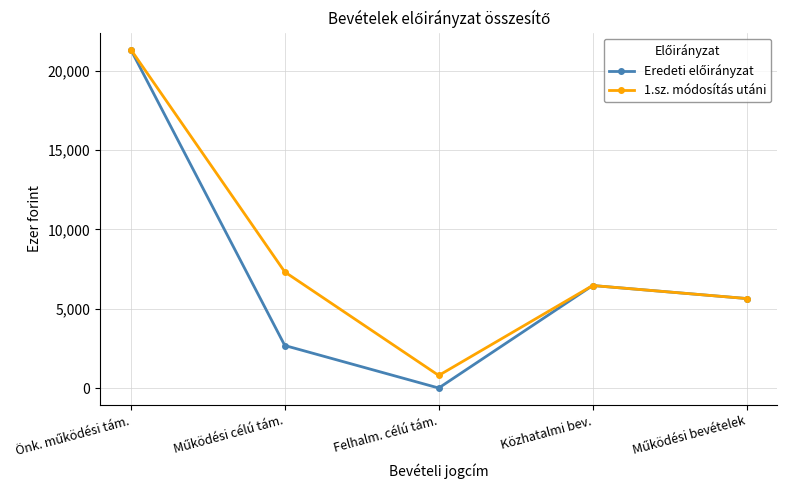

How many lines are shown in the chart?

2